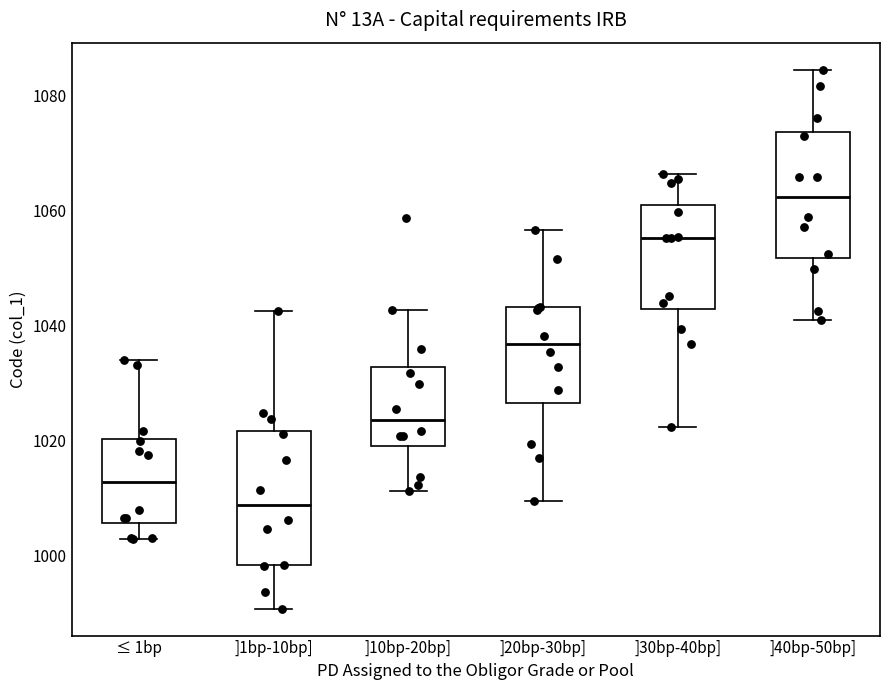

Where does the median line of the box for ]30bp-40bp] sit on the y-axis? The values are not printed on the chart, so give them approximately, as read against the axis.

1056